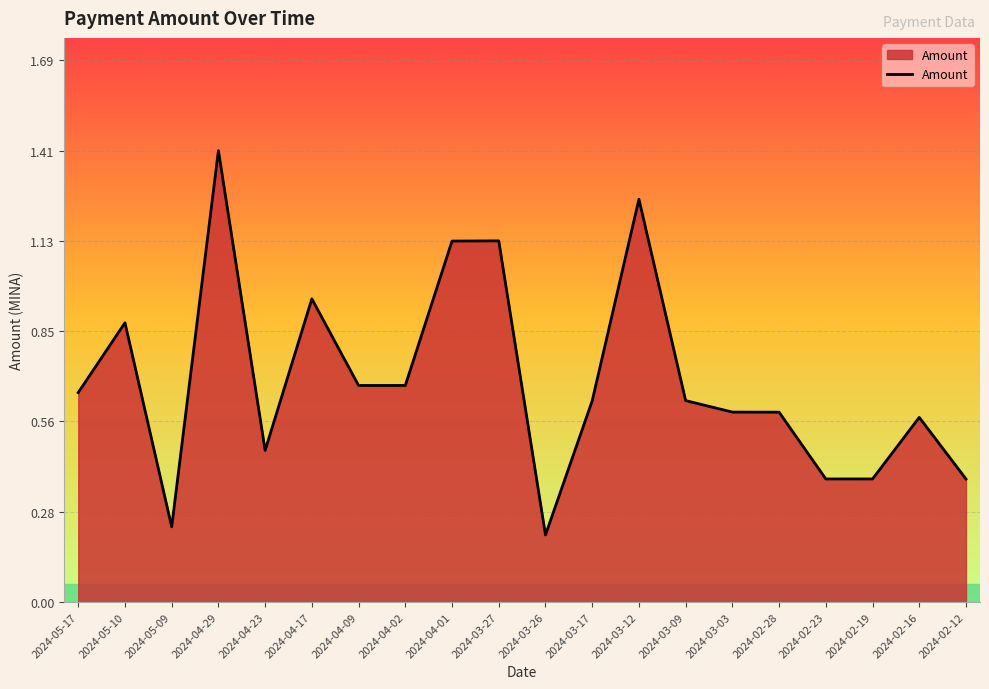

What is the change in value from 2024-04-23 to 2024-04-02?

+0.2